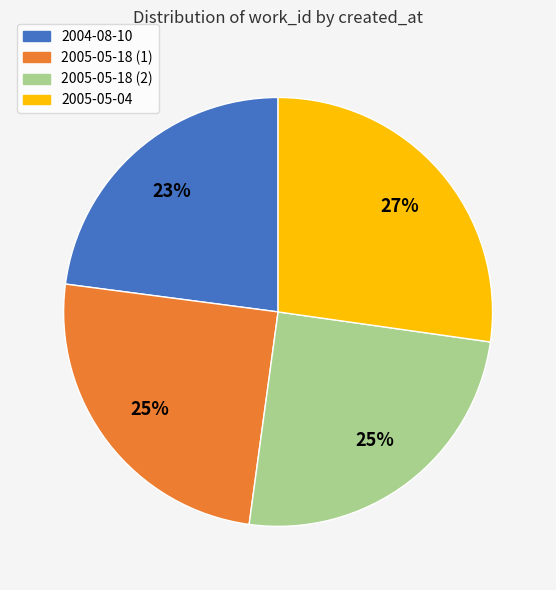

Does any single category account for the majority?

No